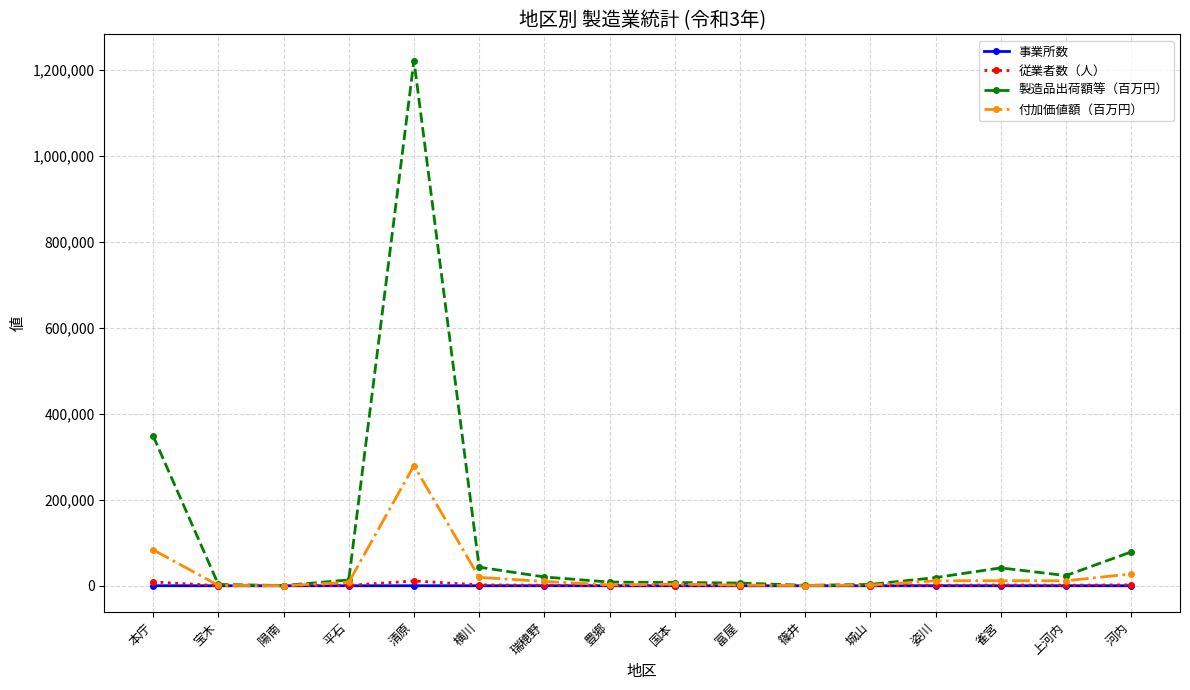

Which series has the largest total across all categories?

製造品出荷額等（百万円）